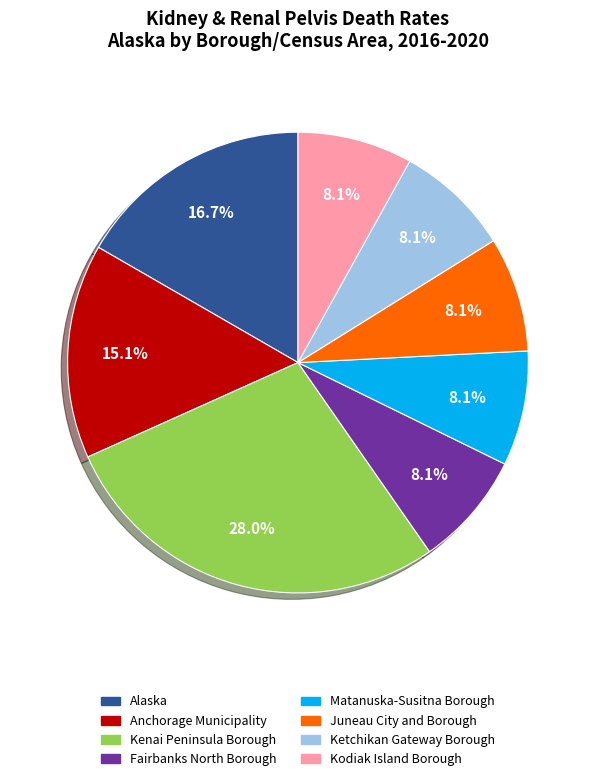

What is the largest slice in the pie chart?

Kenai Peninsula Borough